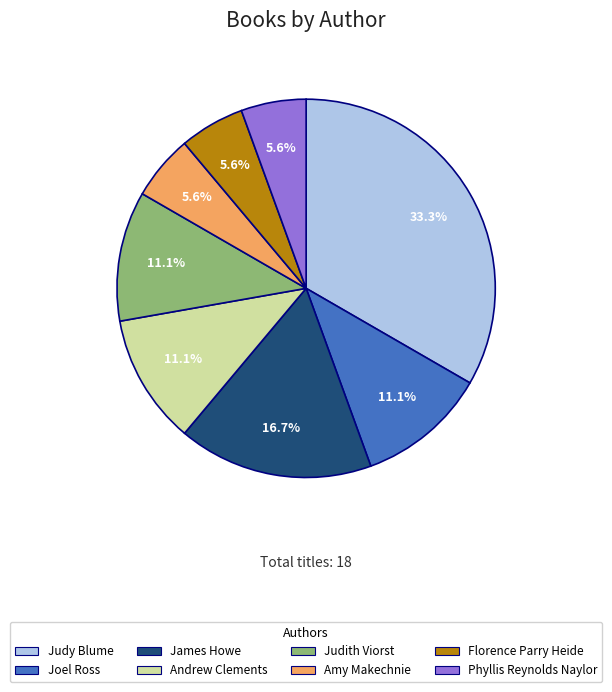

Is the sum of Judy Blume and Andrew Clements greater than half?

No